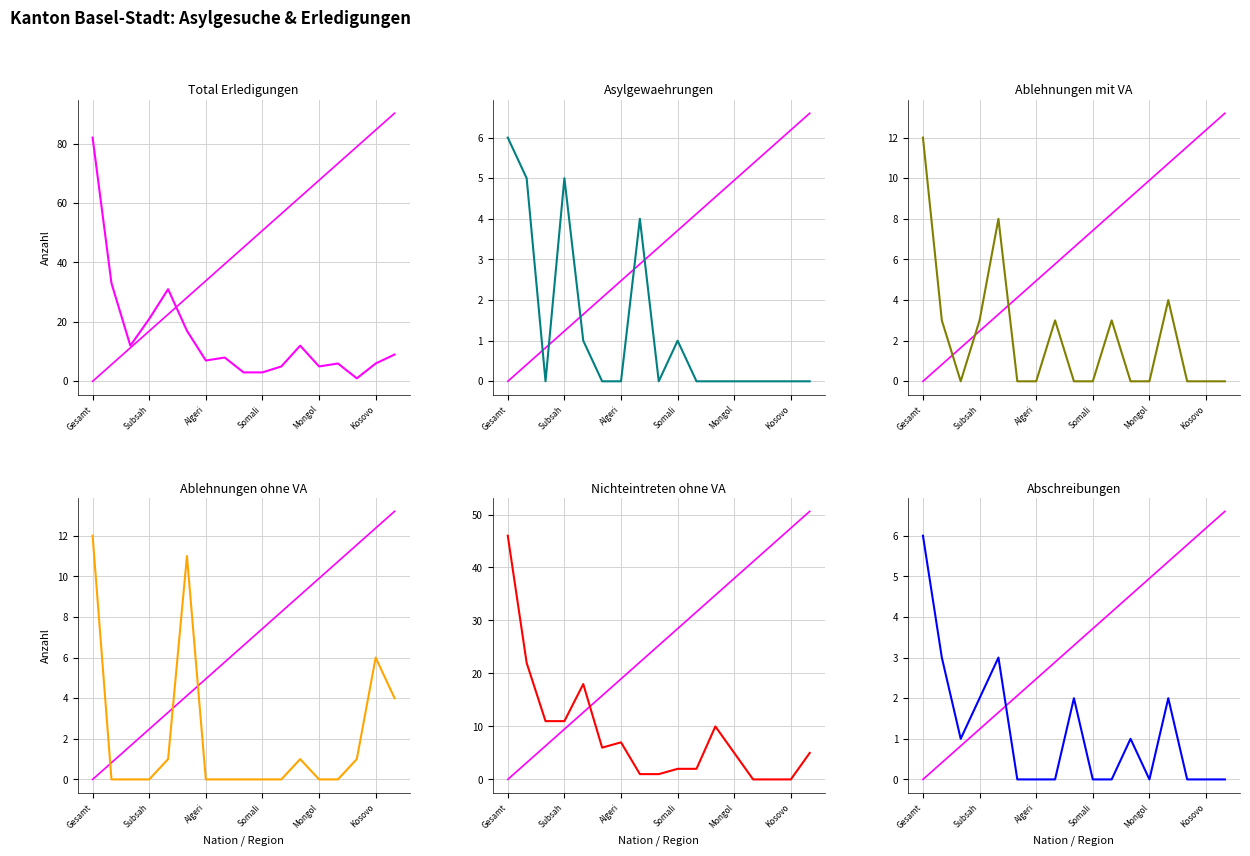

At which label does Nichteintreten ohne VA first exceed 5?

Gesamt